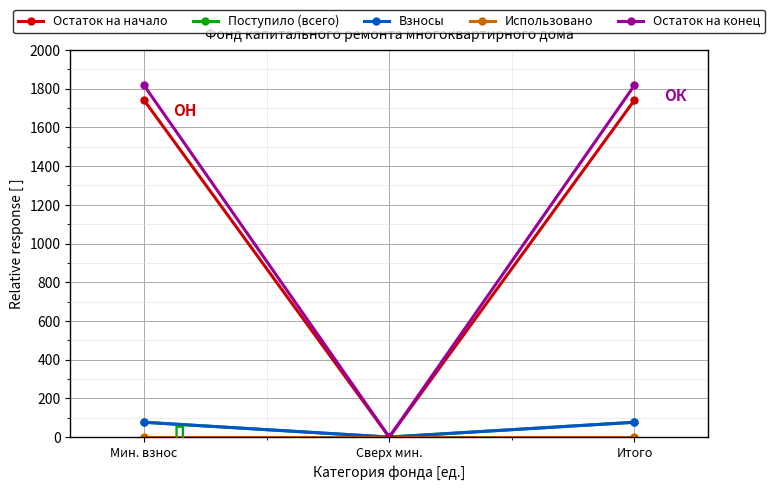

What is the difference between the Взносы values at Мин. взнос and Сверх мин.?

76.6